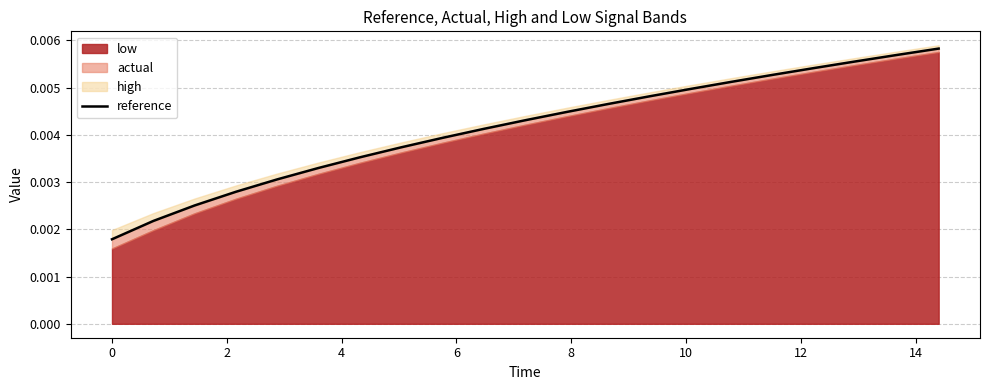

True or false: there are more than 0 points higher than both neighbors.

False